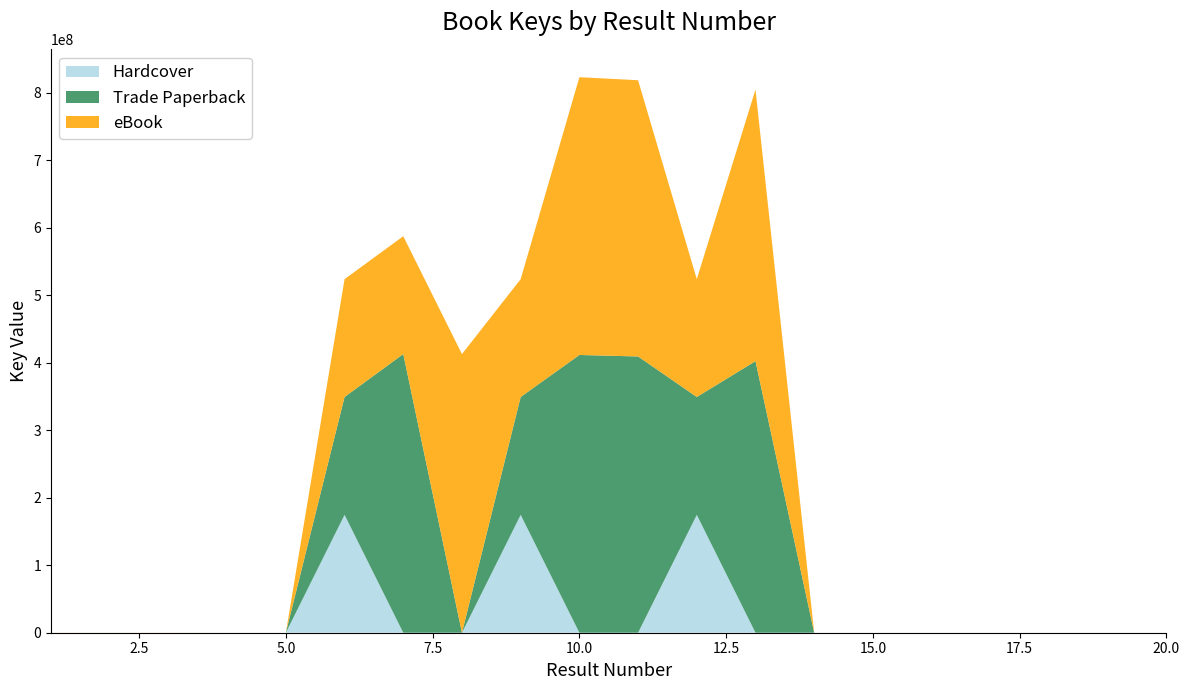

Reading right to left, what are all the values shown in this chart?

eBook: 20=2666	19=1912	18=4018	17=3309	16=3553	15=4196	14=4476	13=402504160	12=174680351	11=409427990	10=411647954	9=174683013	8=412976471	7=174683698	6=174683698	5=3838	4=2059	3=89846	2=53193	1=88843
Trade Paperback: 20=0	19=0	18=0	17=0	16=0	15=0	14=0	13=402504160	12=174680351	11=409427990	10=411647954	9=174683013	8=0	7=412976471	6=174683698	5=0	4=0	3=0	2=0	1=0
Hardcover: 20=0	19=0	18=0	17=0	16=0	15=0	14=0	13=0	12=174680351	11=0	10=0	9=174683013	8=0	7=0	6=174683698	5=0	4=0	3=0	2=0	1=0